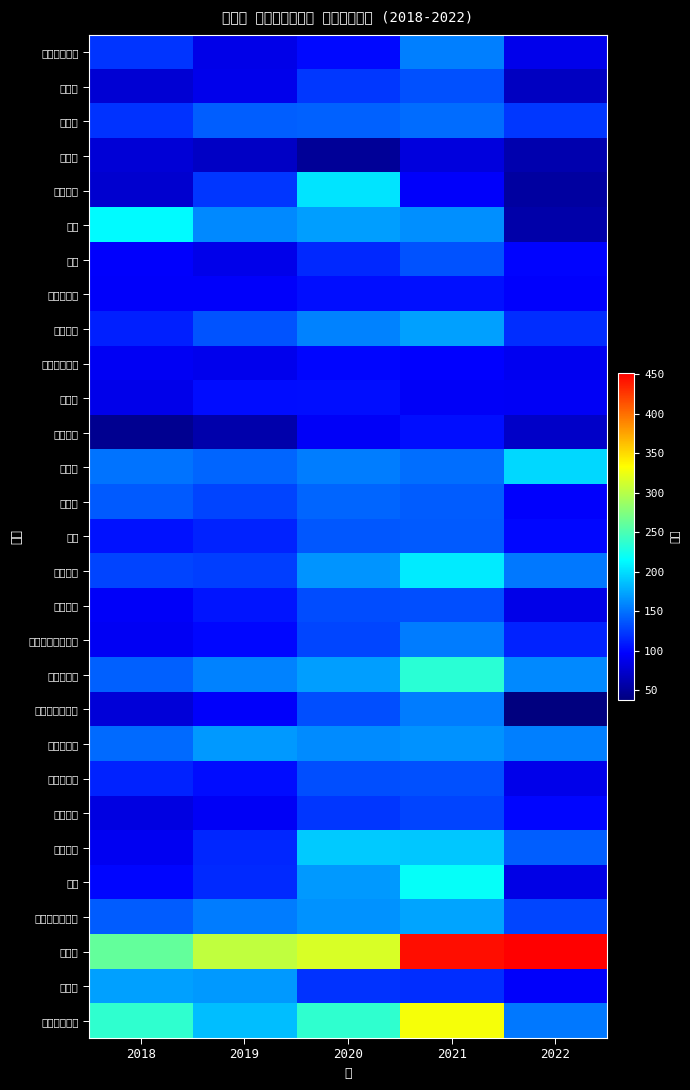

At 2018, list the series in order from largest to smallest.

海運業, 電気・ガス業, 鉱業, 空運業, 陸運業, パルプ・紙, 輸送用機器, 倉庫・運輸関連, 小売業, 繊維製品, 水産・農林業, 食料品, その他製品, 金属製品, 化学, 鉄鋼, 機械, サービス業, 電気機器, 情報・通信業, ガラス・土石製品, ゴム製品, 医薬品, 精密機器, 石油・石炭製品, 建設業, 卸売業, 非鉄金属, 不動産業